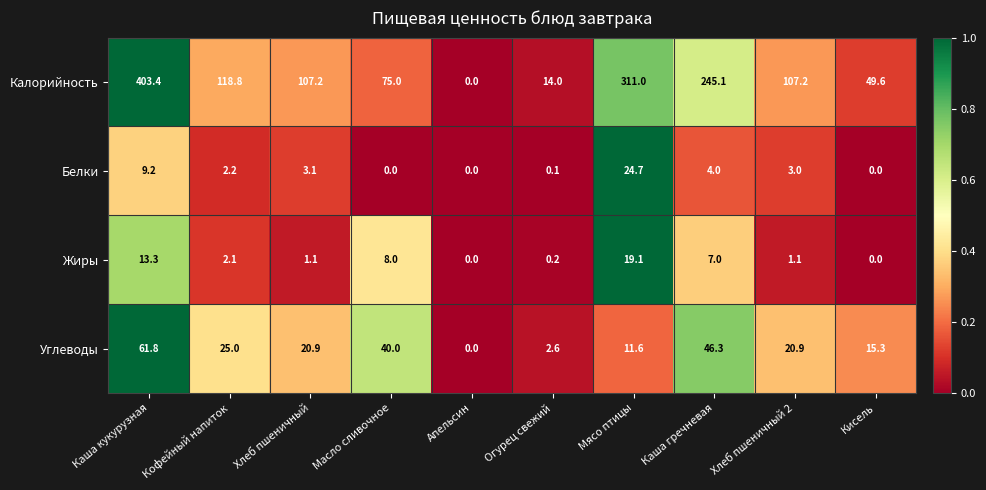

Which category has the highest value across all series?

Каша кукурузная